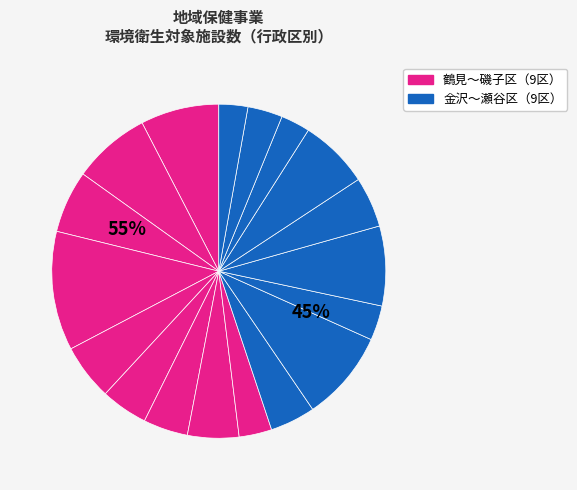

To the nearest percent, what portion does 戸塚区 represent?

7%